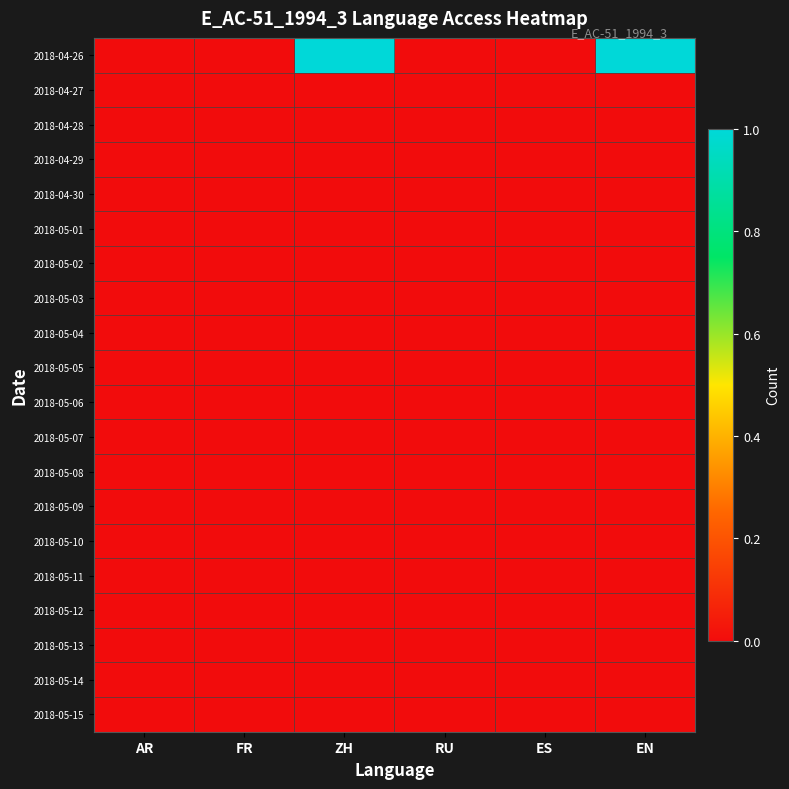

Between FR and ZH, which series saw the biggest shift?

2018-04-26